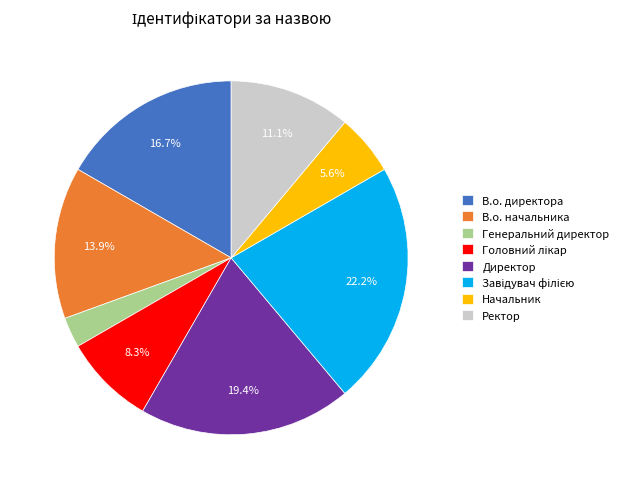

Is the sum of Ректор and Директор greater than half?

No